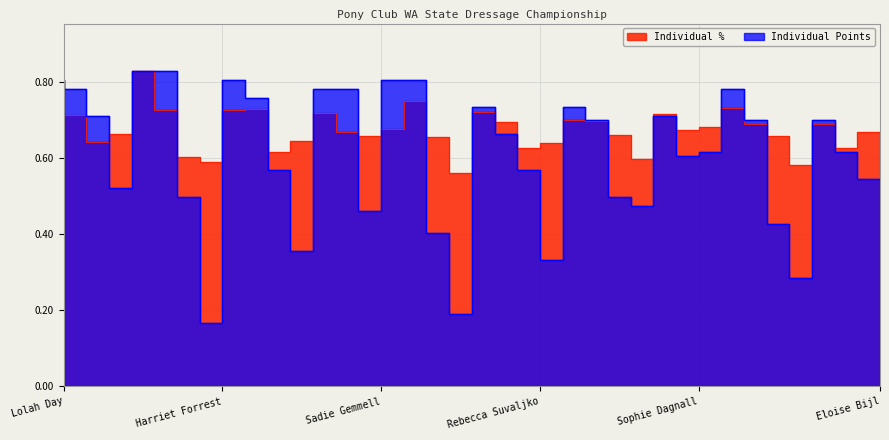

In Individual Points, how many points are higher than both neighbors (excluding endpoints)?

6